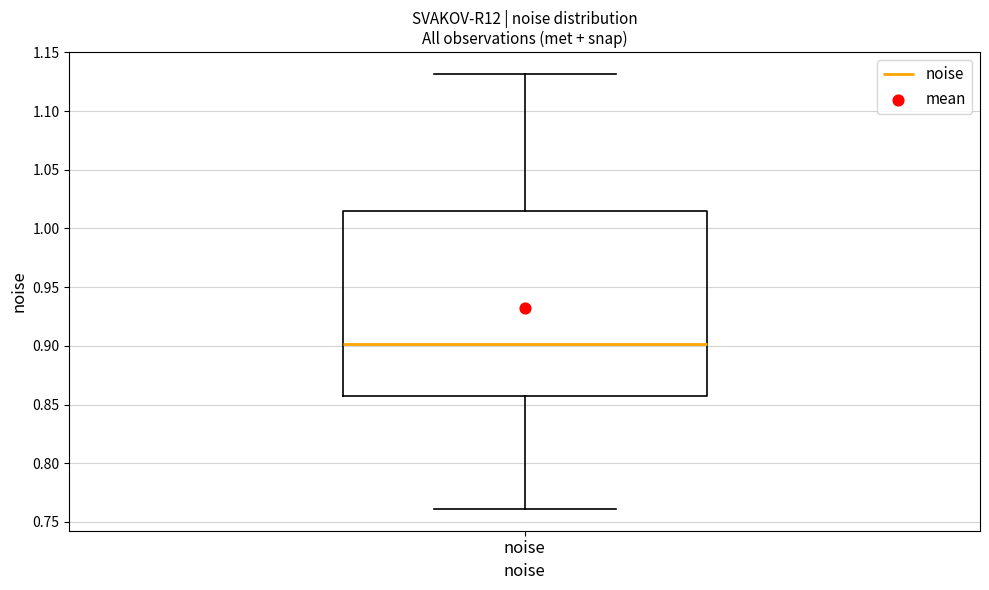

Read this box plot against the y-axis: the position of the median line, the range covered by the box, and the ends of both whiskers. The values are not printed on the chart, so give them approximately, as read against the axis.

median 0.900, box 0.860 to 1.015, whiskers 0.760 to 1.130